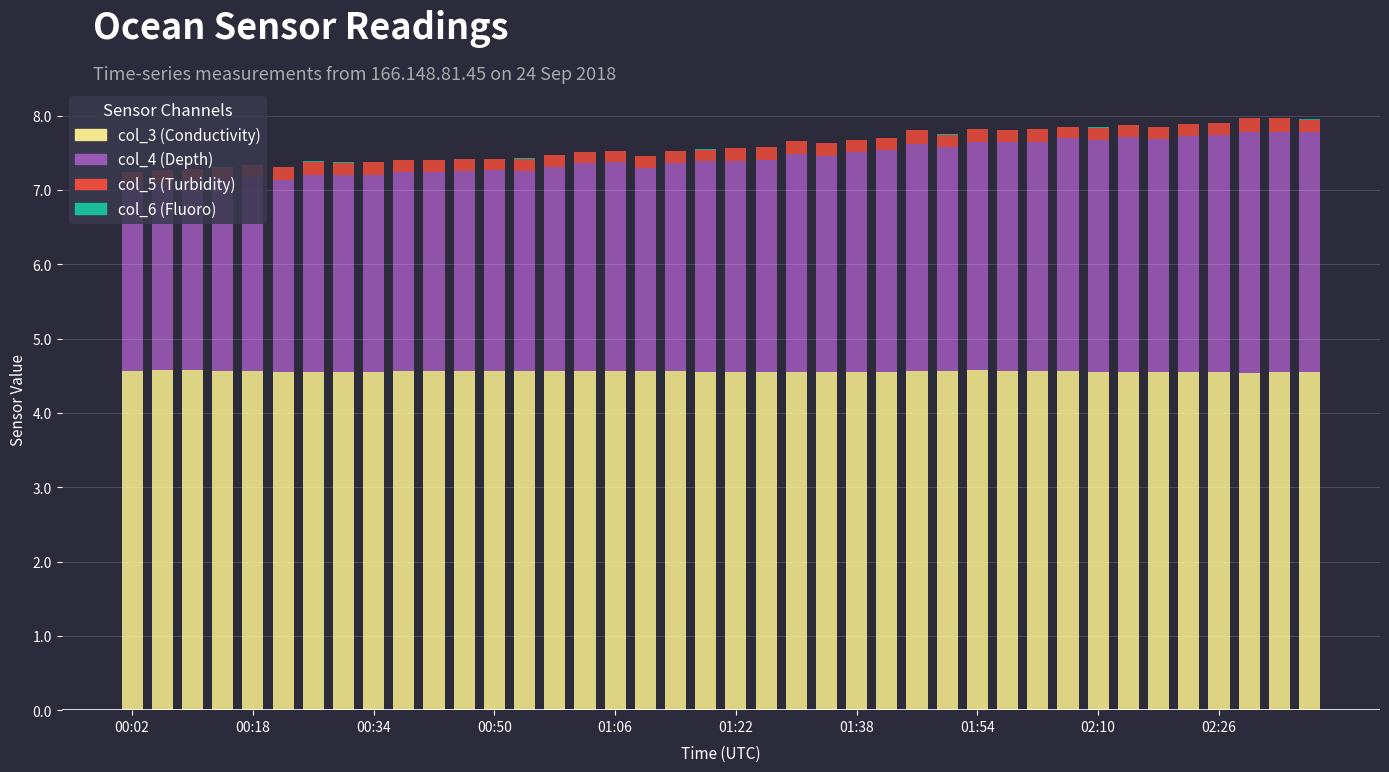

What is the highest value of the col_3 (Conductivity) series?

4.6